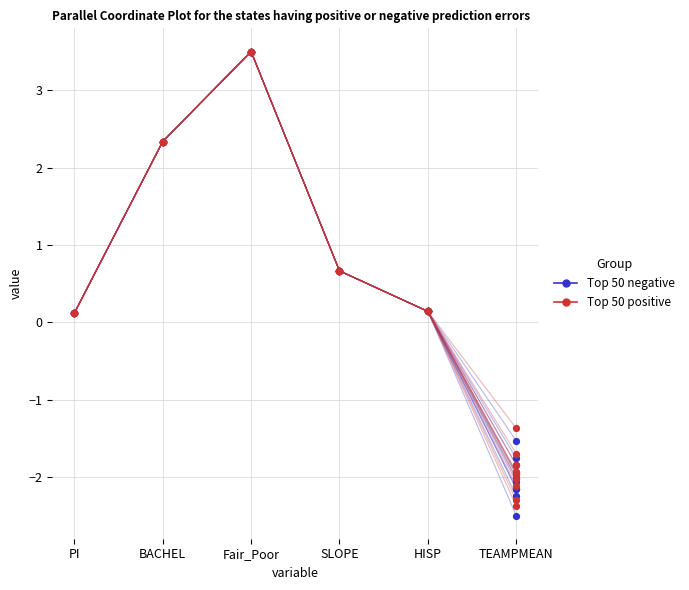

Which series reaches the maximum Y coordinate?

Top 50 negative